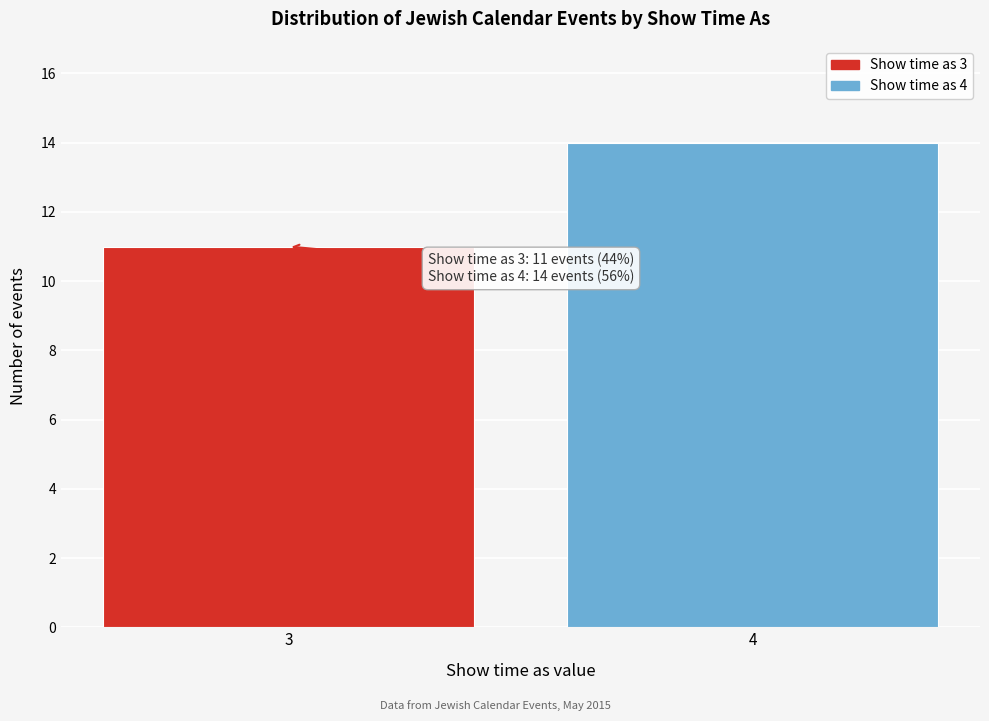

Reading left to right, extract all data points from this chart.

3=11	4=14